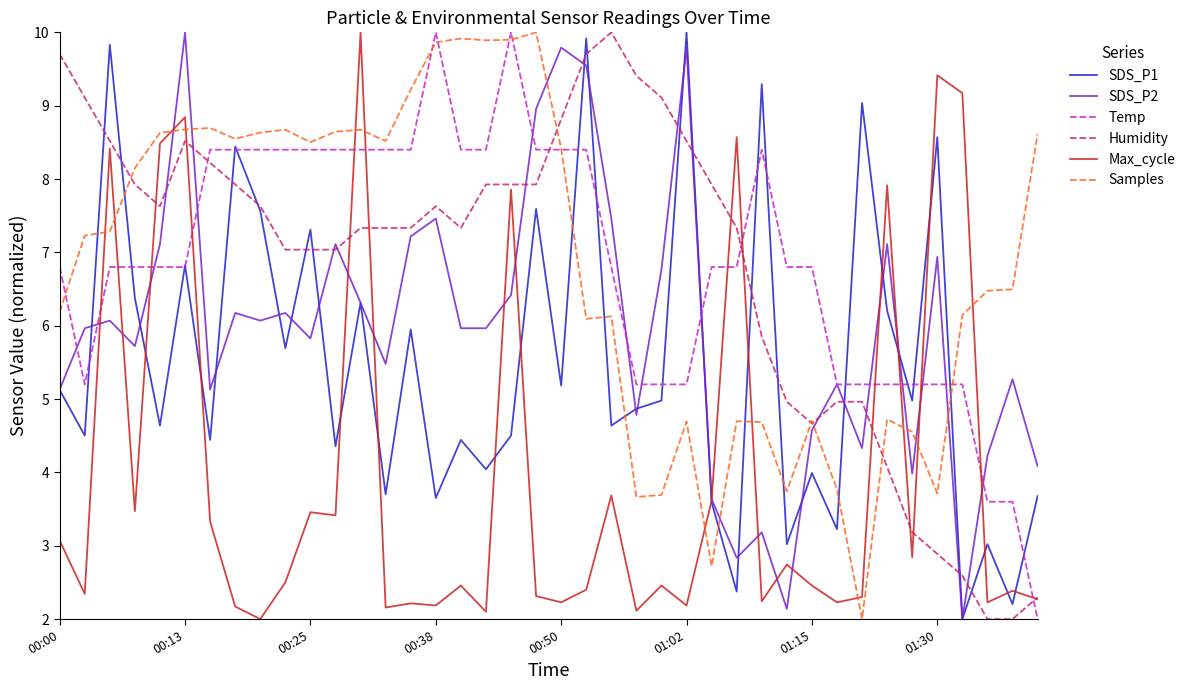

What is the smallest value displayed?

2.0